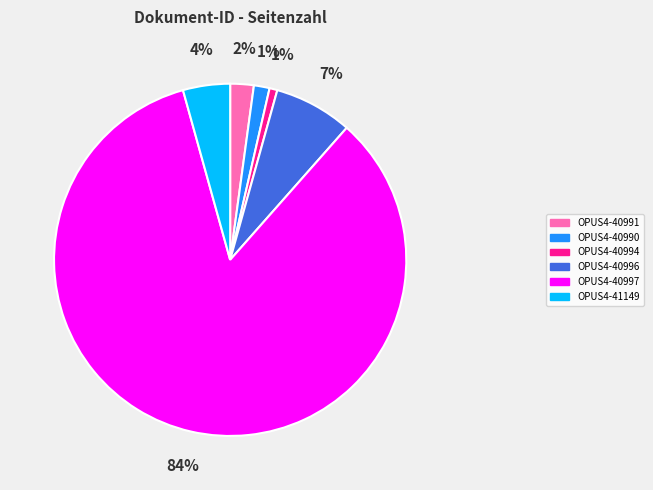

What percentage is the OPUS4-40990 slice, to the nearest percent?

1%